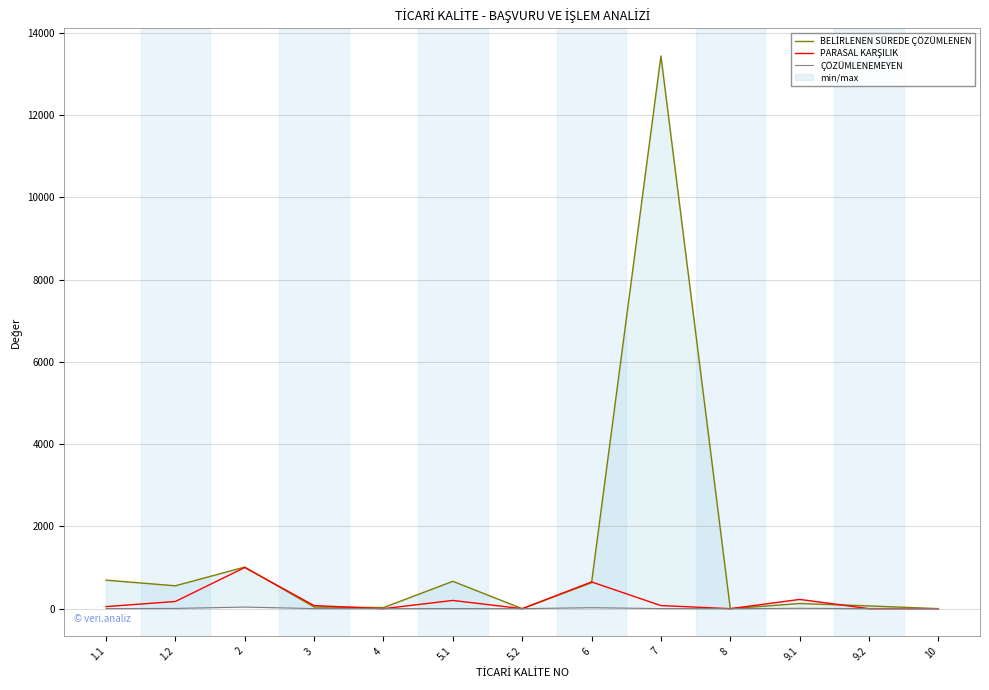

How many lines are shown in the chart?

3